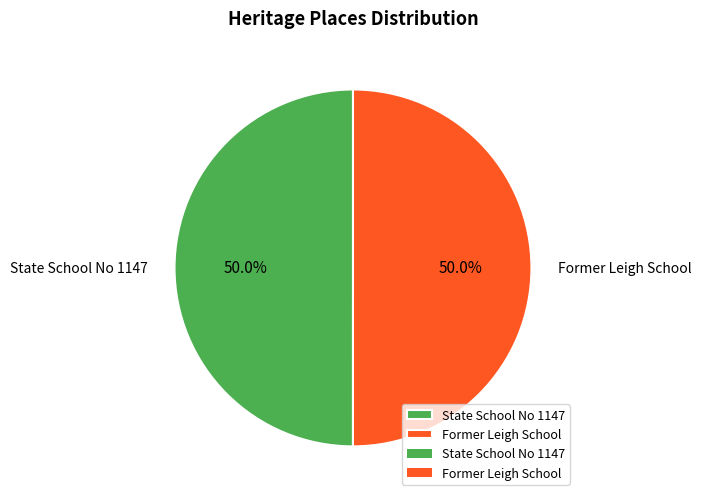

What percentage is the State School No 1147 slice, to the nearest percent?

50%